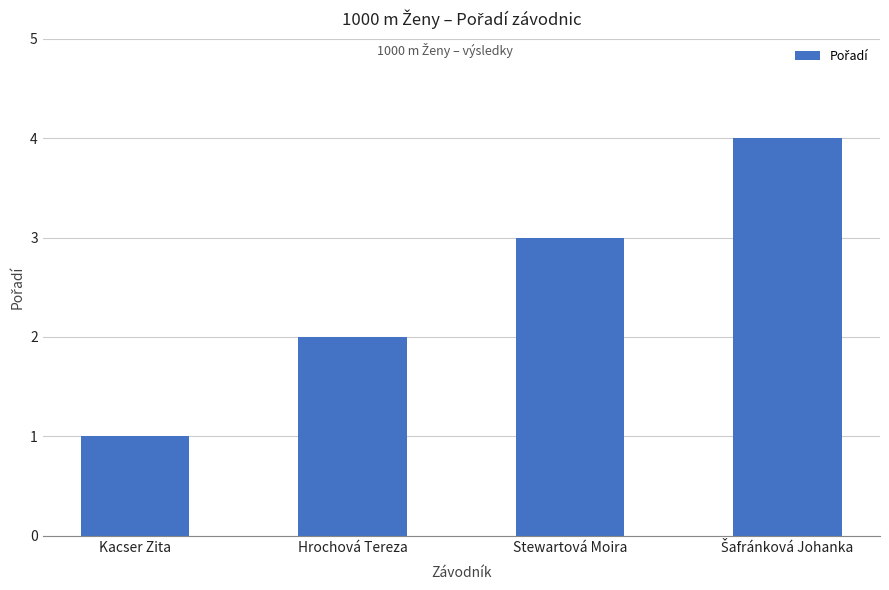

What is the minimum value shown in the chart?

1